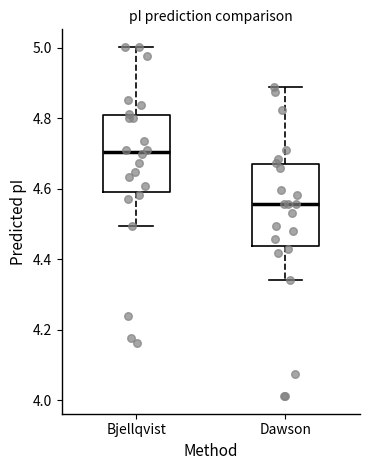

Reading left to right, read every box against the y-axis: the position of its median line, the range the box covers, and the ends of its whiskers. The values are not printed on the chart, so give them approximately, as read against the axis.

Bjellqvist: median 4.70, box 4.60 to 4.80, whiskers 4.50 to 5.00
Dawson: median 4.56, box 4.44 to 4.66, whiskers 4.34 to 4.88